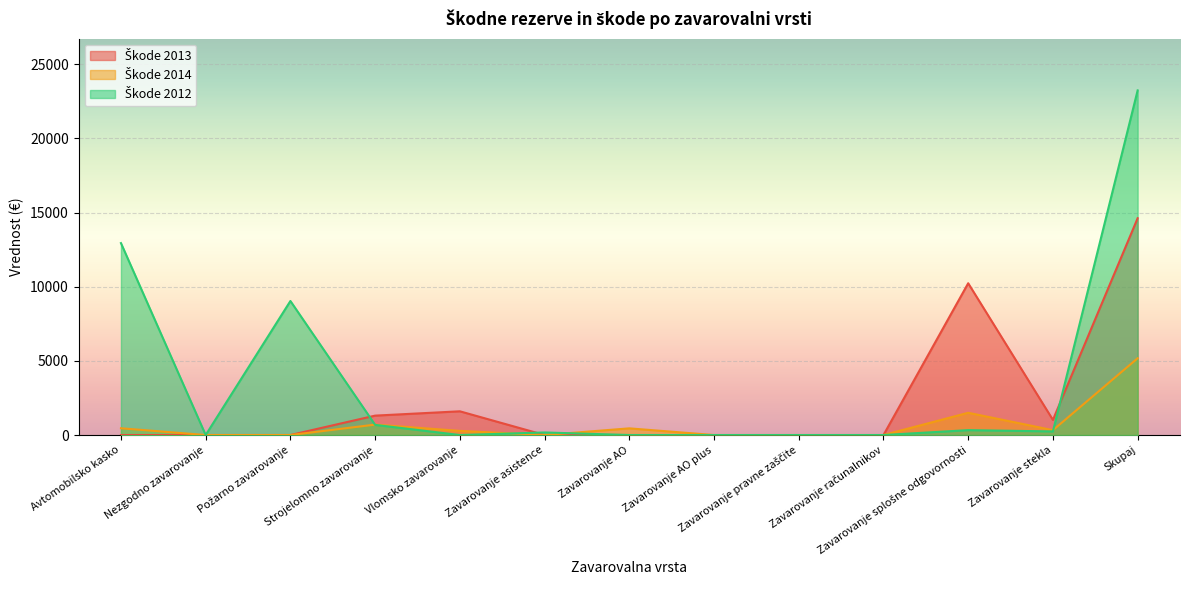

Between which two adjacent categories do Škode 2012 and Škode 2013 first intersect?

Požarno zavarovanje and Strojelomno zavarovanje